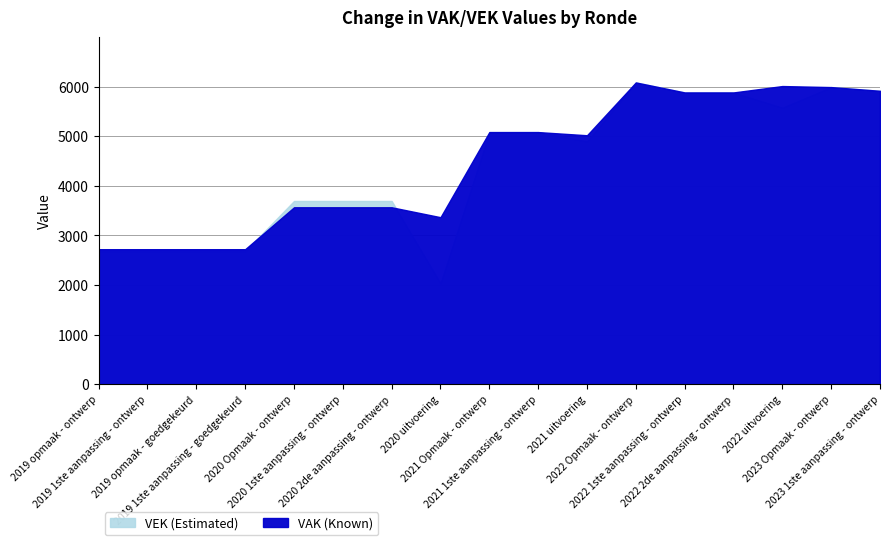

What is the spread (max minus min) of values at 2019 1ste aanpassing - ontwerp?

40